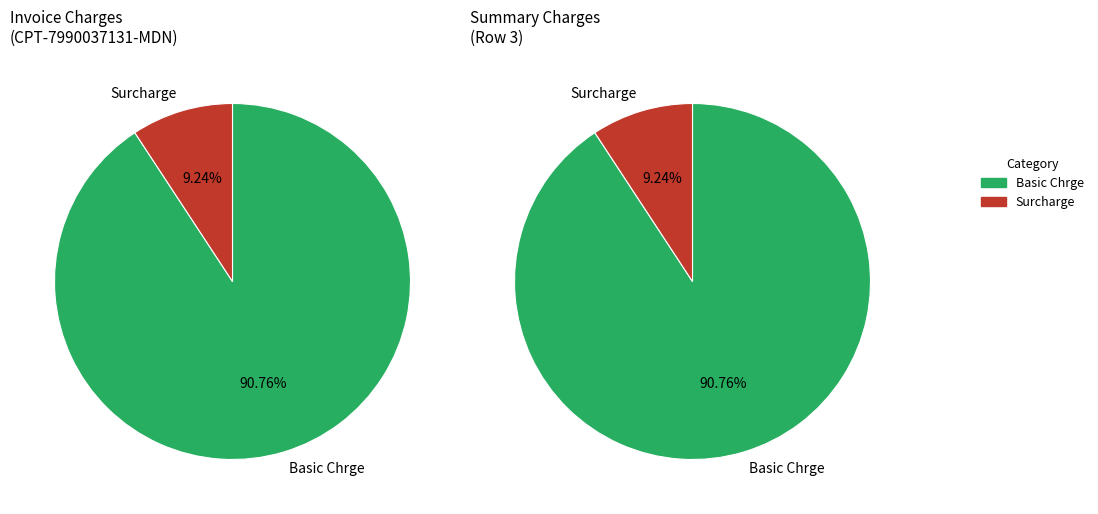

Is it true that Adj. ex Vat is 1% of the pie?

False